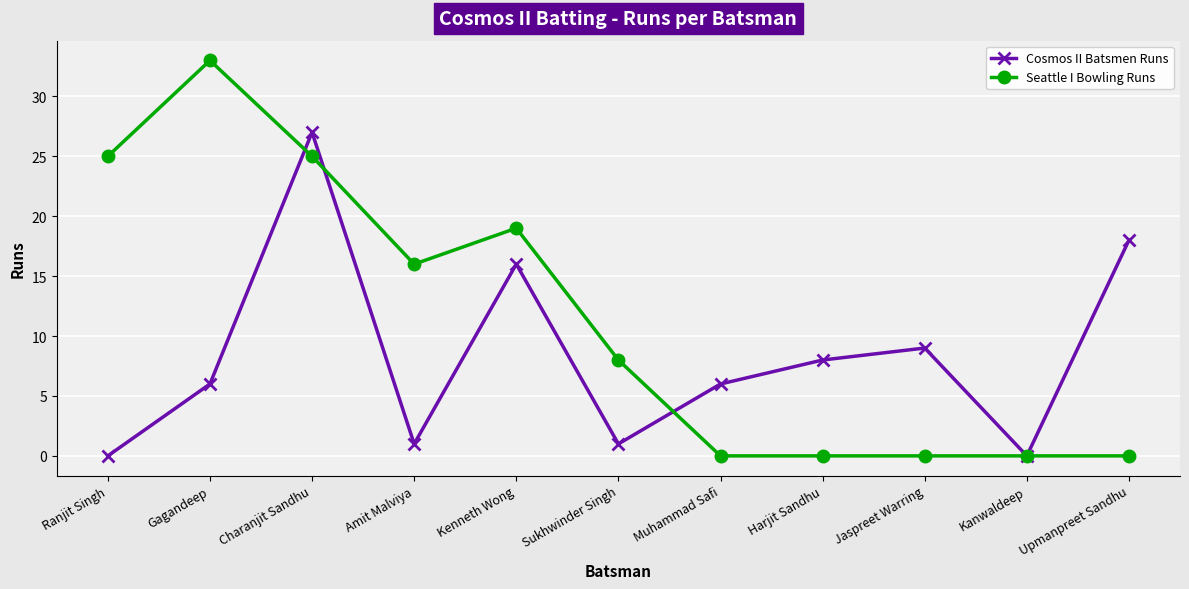

What is the value of the Cosmos II Batsmen Runs point at the 11th from the left?

18